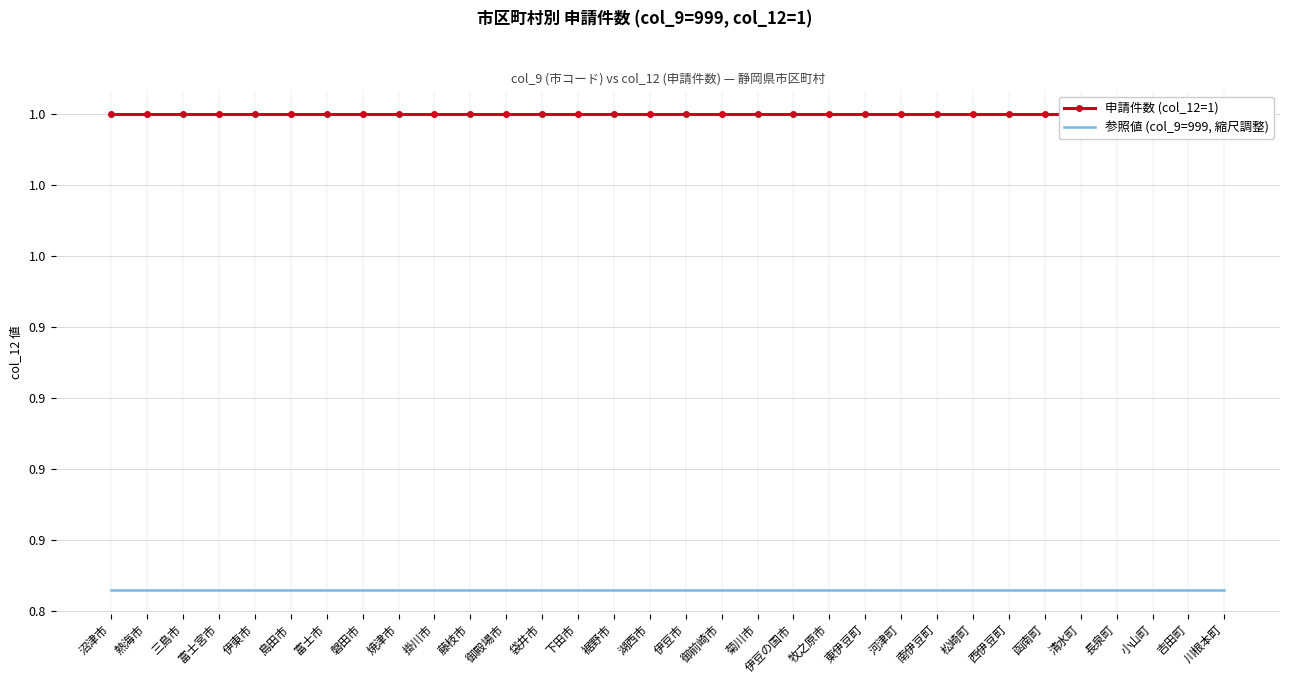

True or false: 申請件数 (col_12=1) and 参照値 (col_9=999, 縮尺調整) intersect in this chart.

False